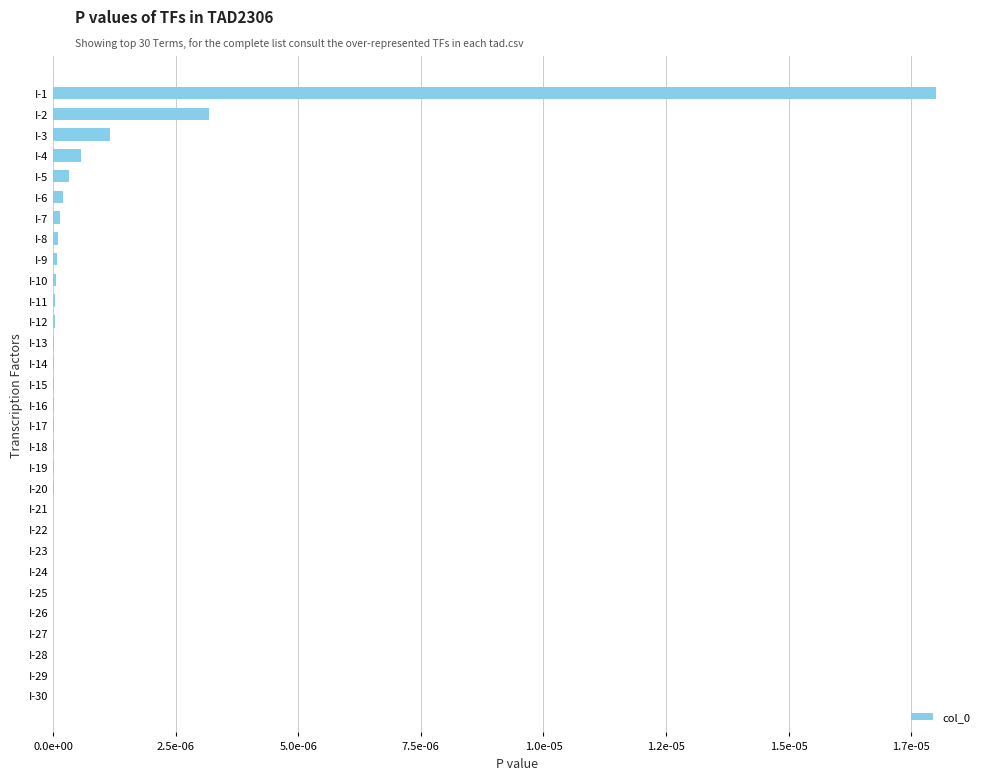

Are the bars horizontal?

Yes